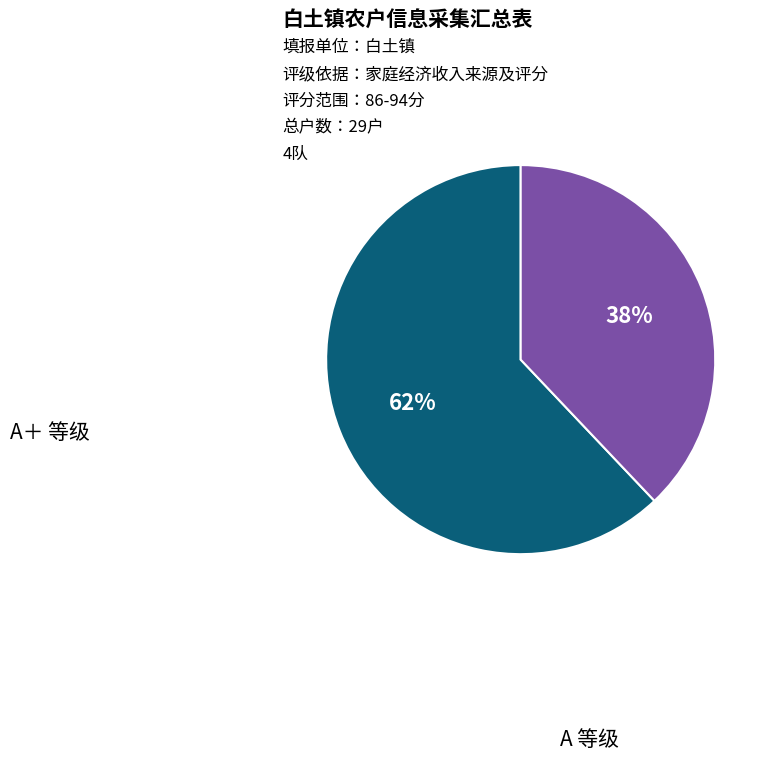

How many segments does this pie chart have?

2